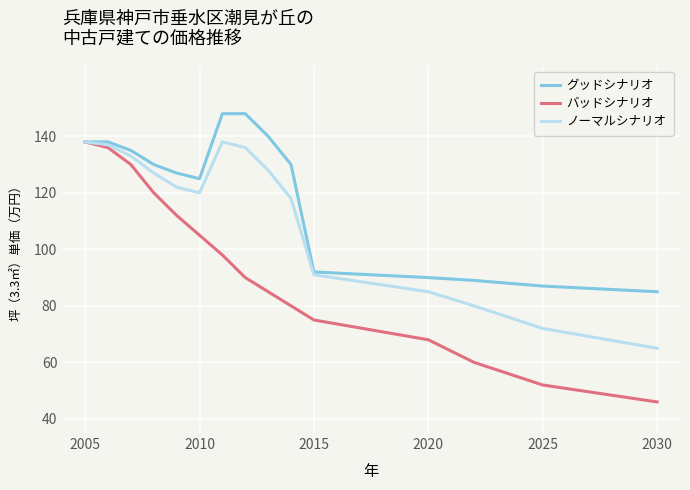

What is the maximum value shown in the chart?

148